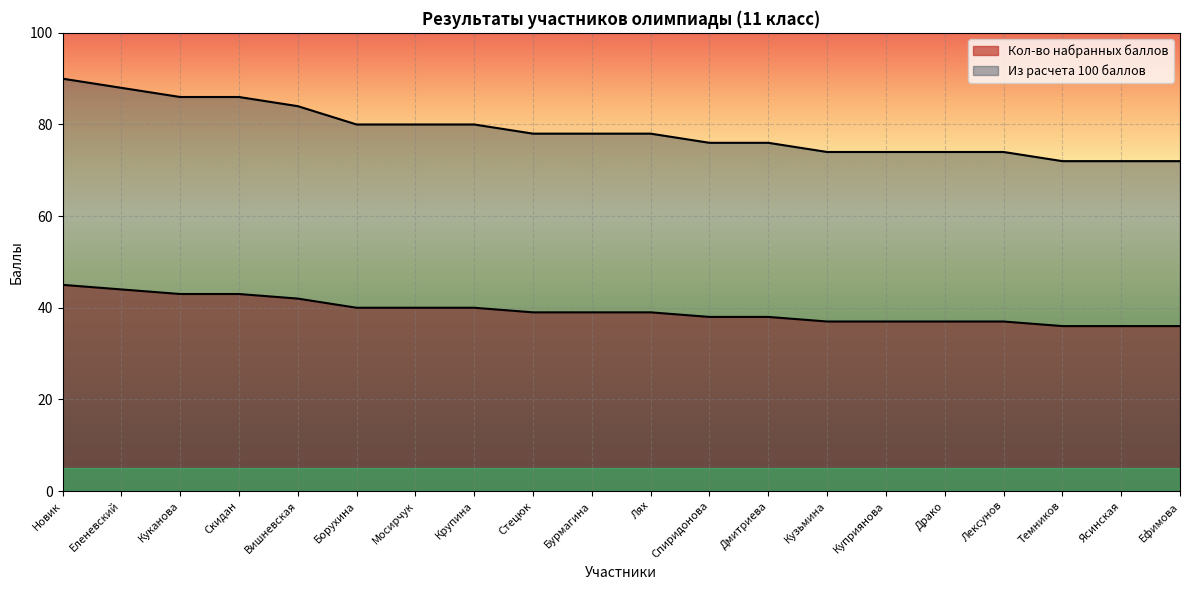

Does the chart display data point markers on the line(s)?

No